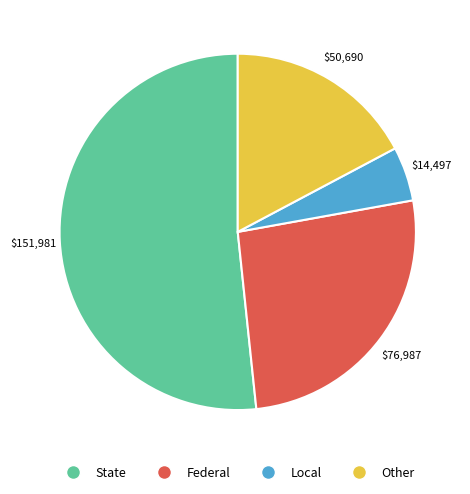

Rank the categories by value from highest to lowest.

State, Federal, Other, Local